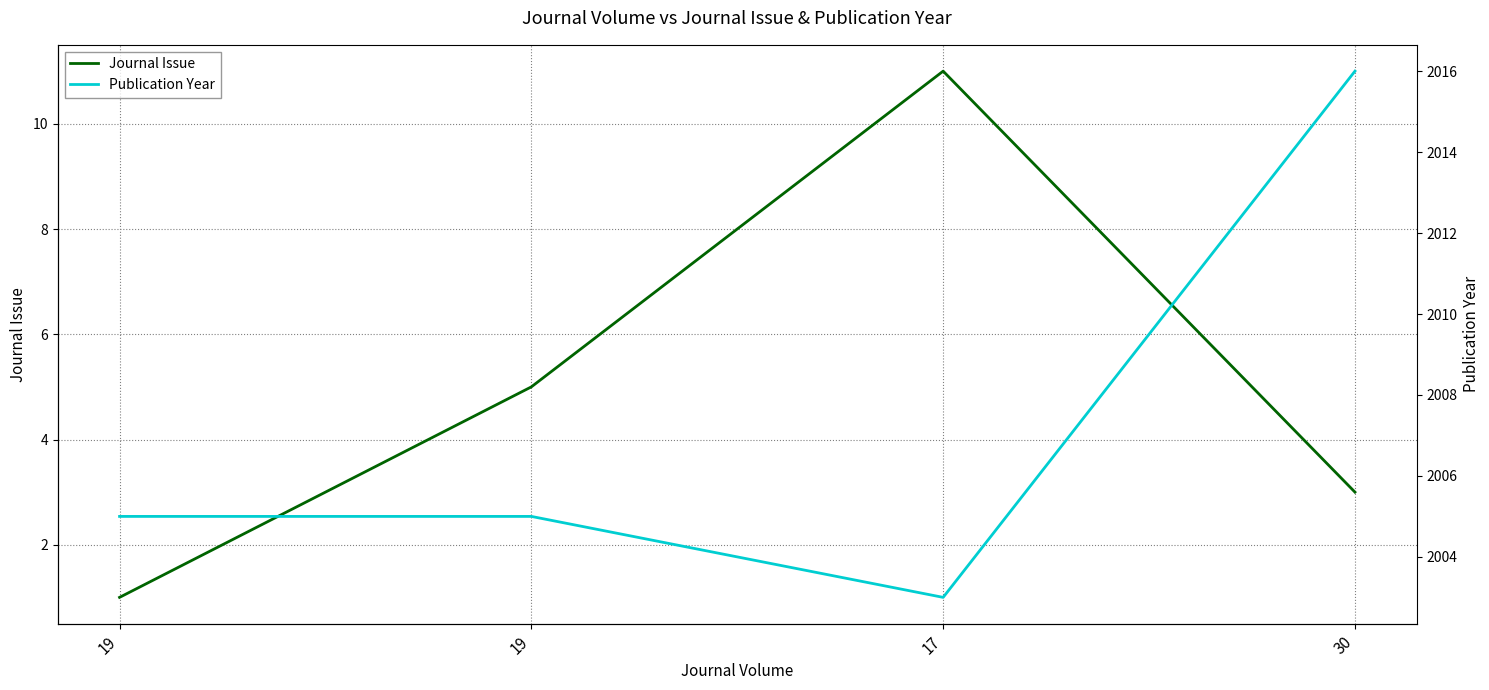

Which series changed the most between 19 and 30?

Publication Year